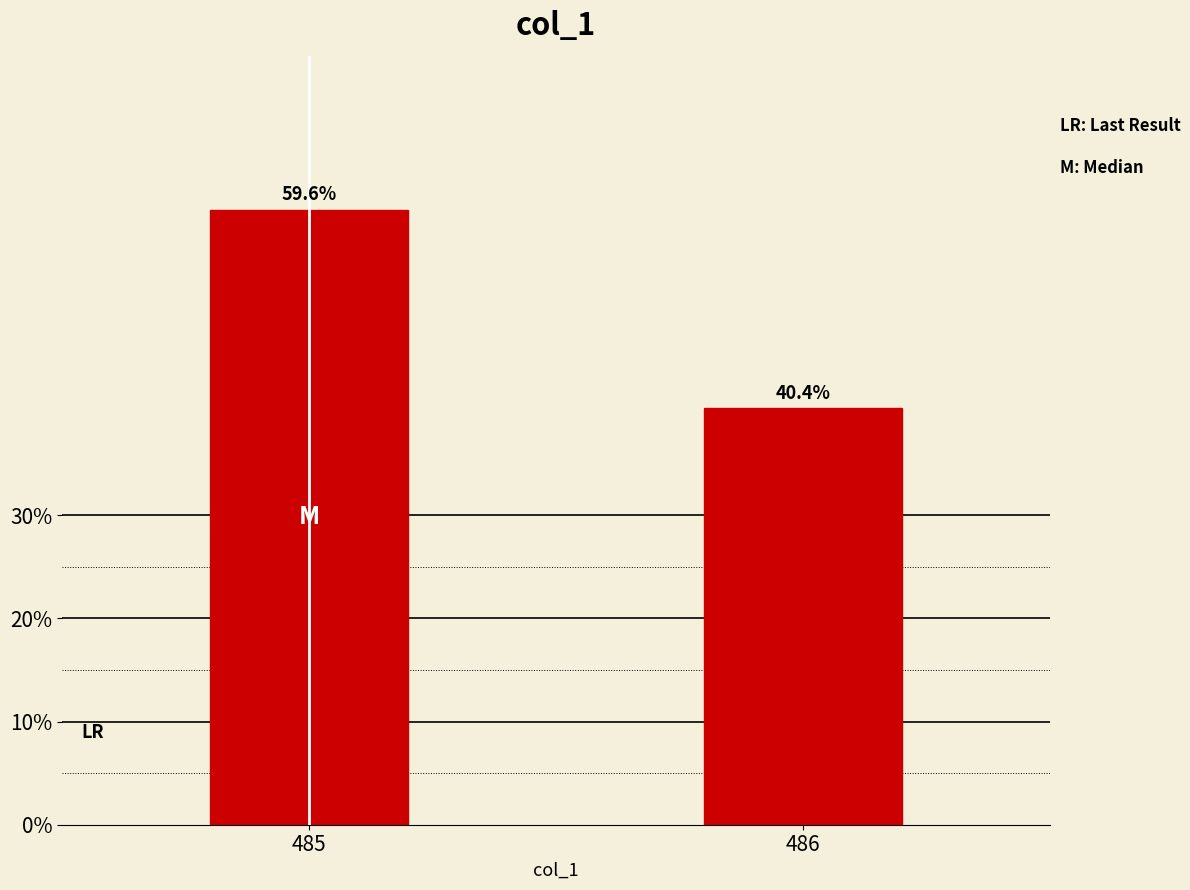

Reading left to right, list all the values displayed in this chart.

59.6	40.4